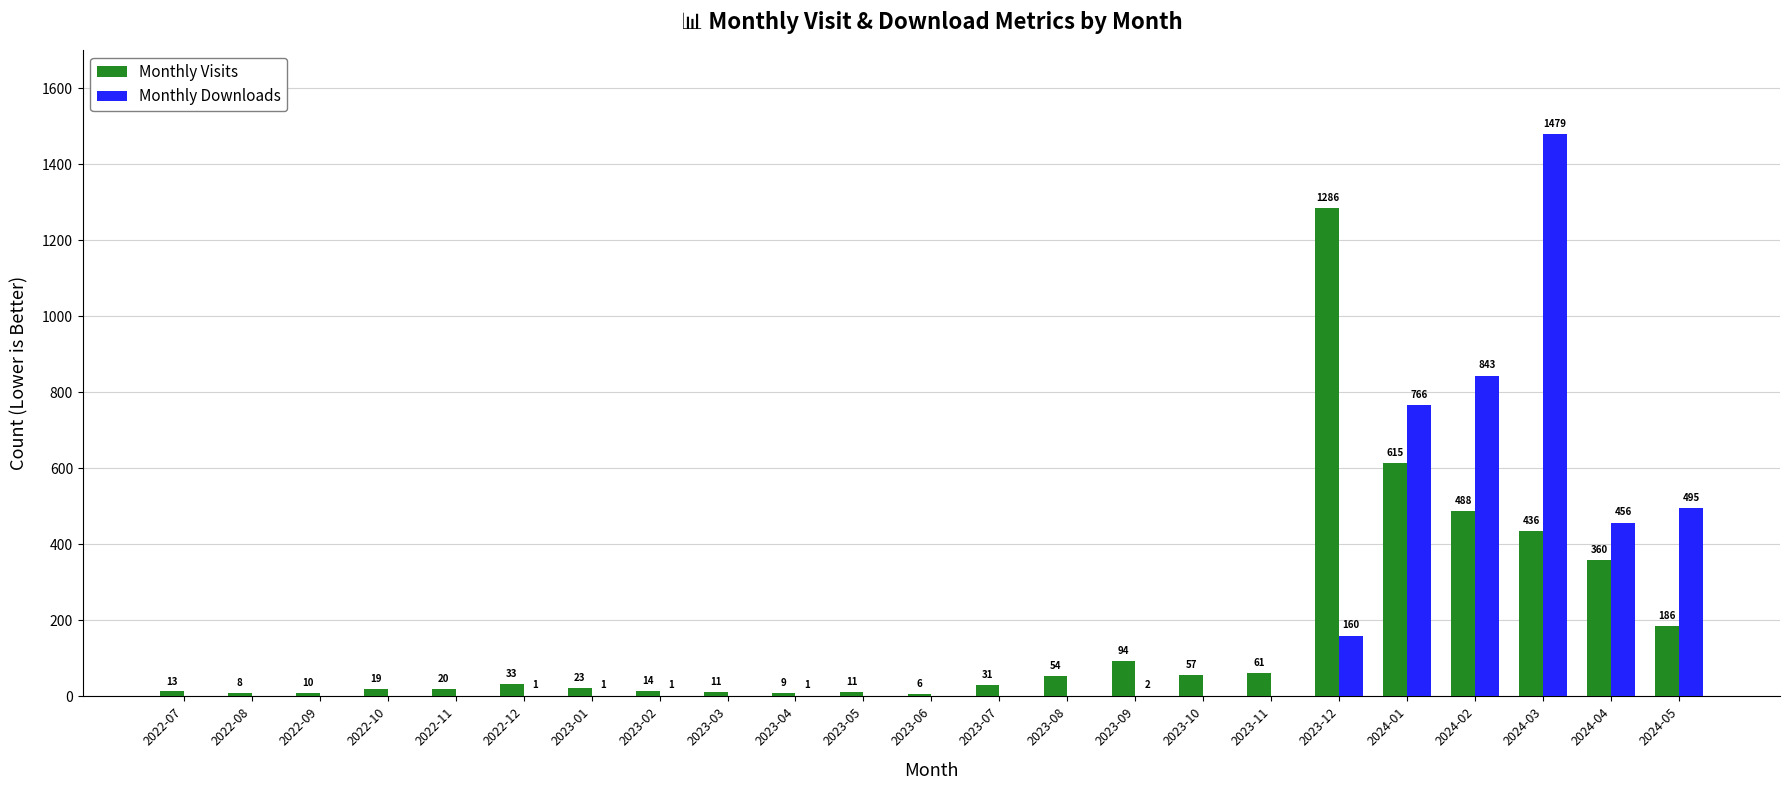

What is the maximum value shown in the chart?

1479